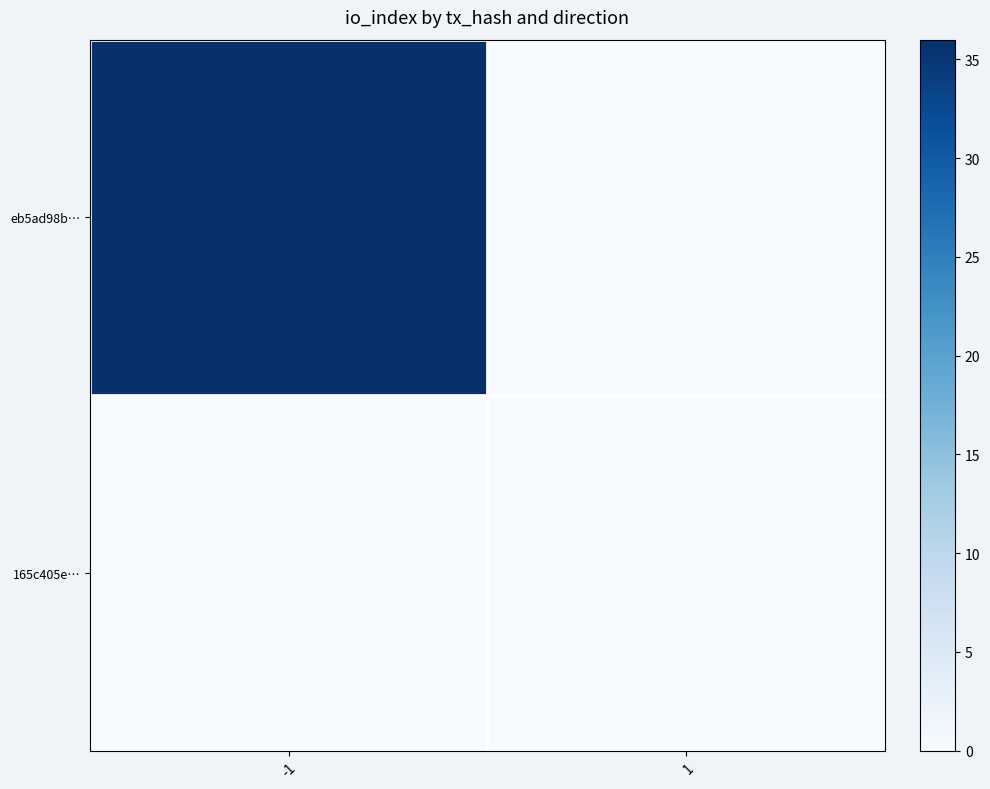

List the series in order of their overall mean, highest first.

eb5ad98b…, 165c405e…